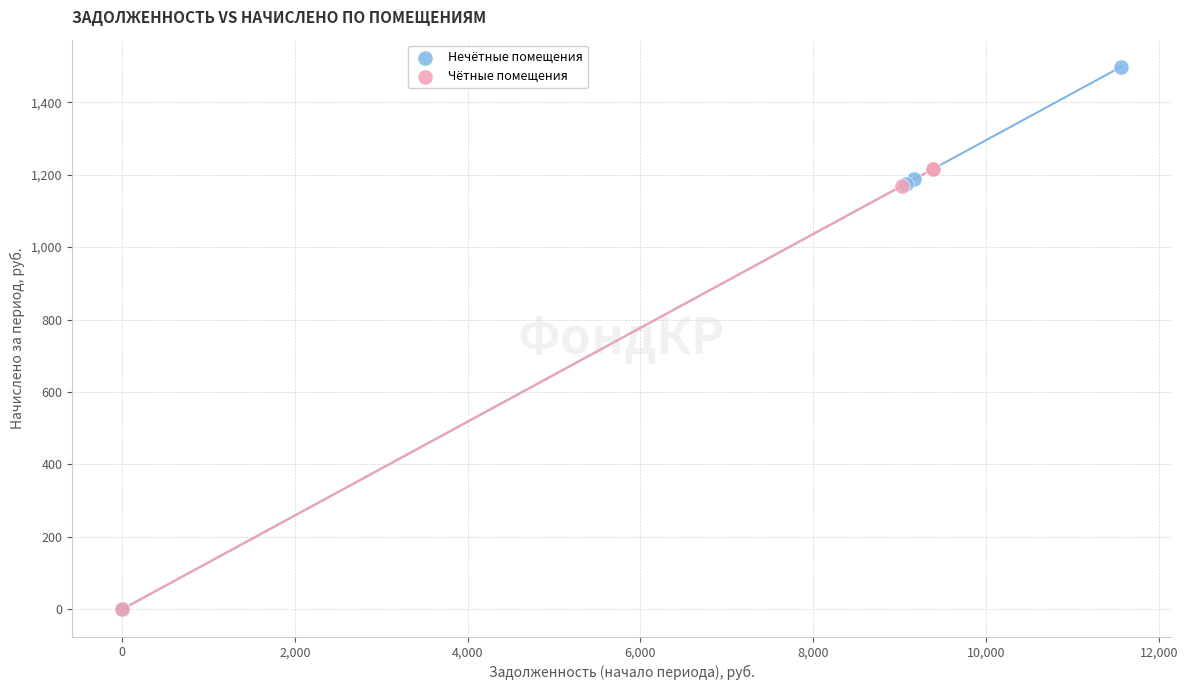

Which series has the widest spread of Y values?

Нечётные помещения